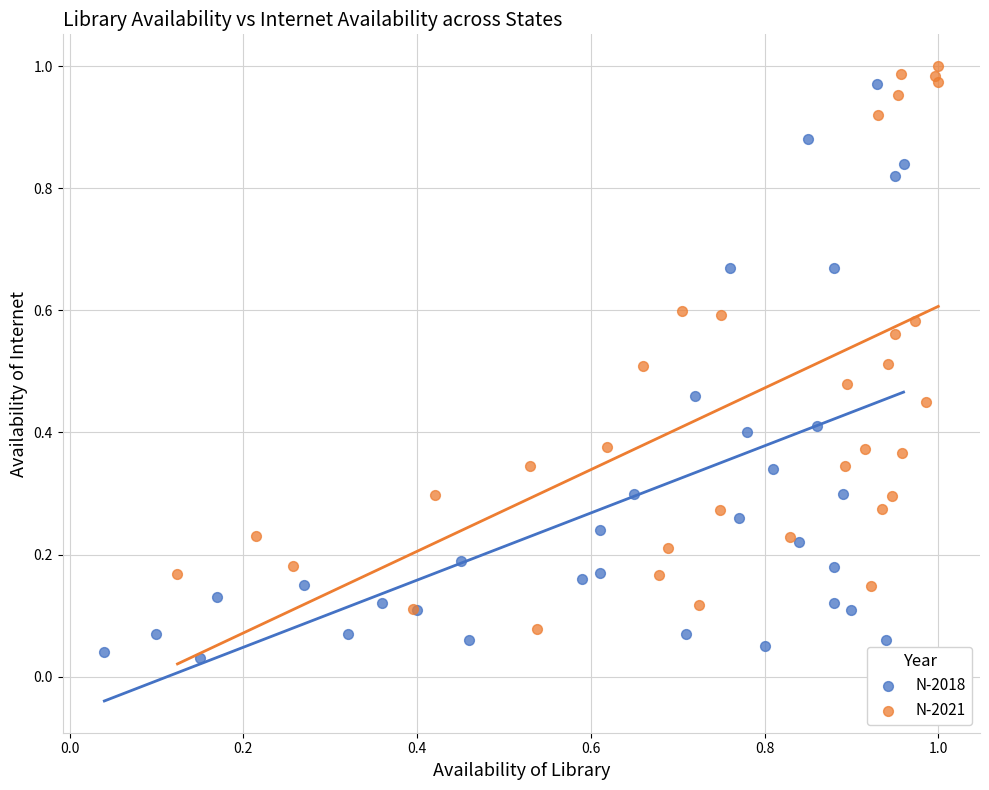

Which series contains the lowest Y value?

N-2018